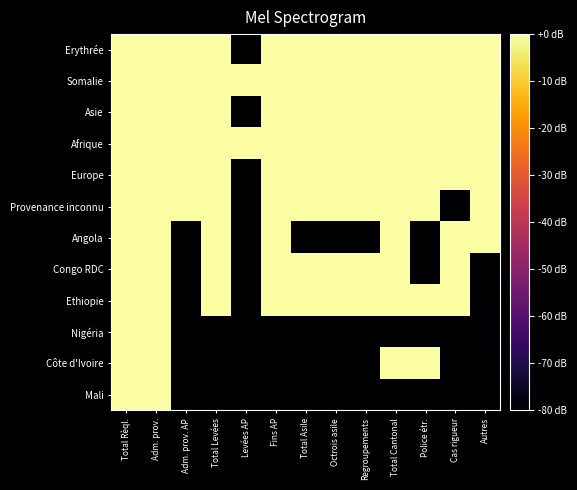

Rank the series at Adm. prov. from highest to lowest value.

Asie, Afrique, Somalie, Erythrée, Provenance inconnu, Europe, Ethiopie, Congo RDC, Nigéria, Angola, Côte d'Ivoire, Mali